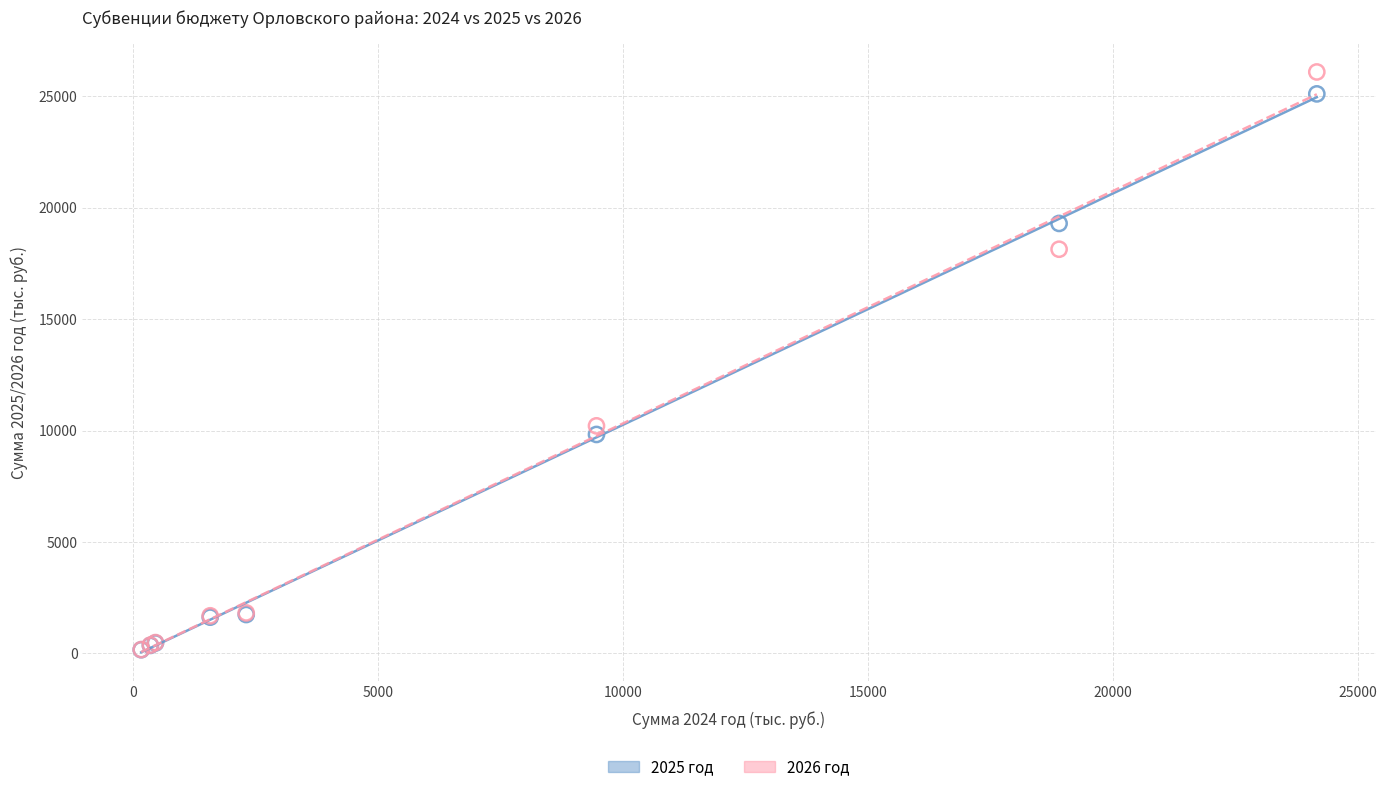

Across all series, what Y value is closest to 13129?

10213.5